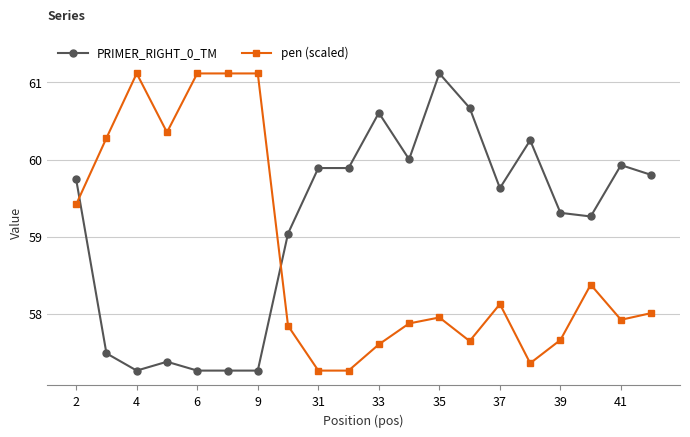

What is the highest value of the pen (scaled) series?

61.1